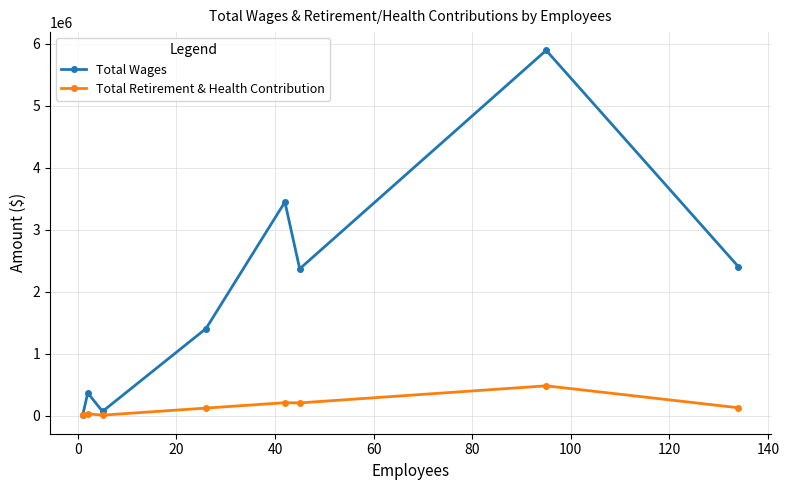

What is the greatest value displayed?

5894202